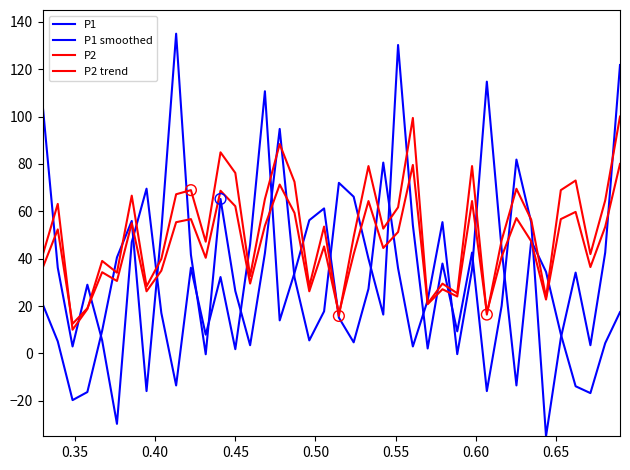

Which series has the widest spread of Y values?

P1